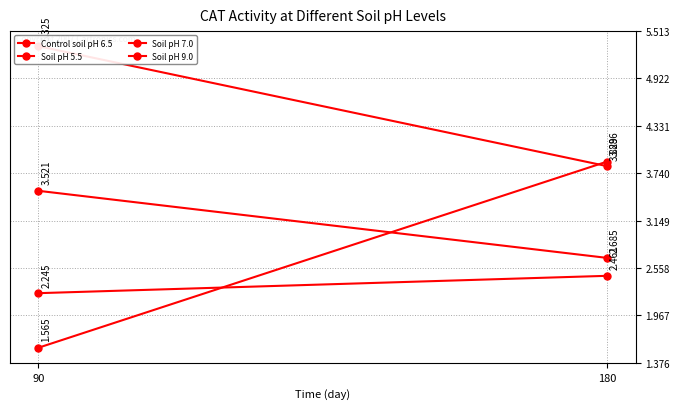

Reading left to right, extract all data points from this chart.

Control soil pH 6.5: 2.2	2.5
Soil pH 5.5: 3.5	2.7
Soil pH 7.0: 1.6	3.9
Soil pH 9.0: 5.3	3.8